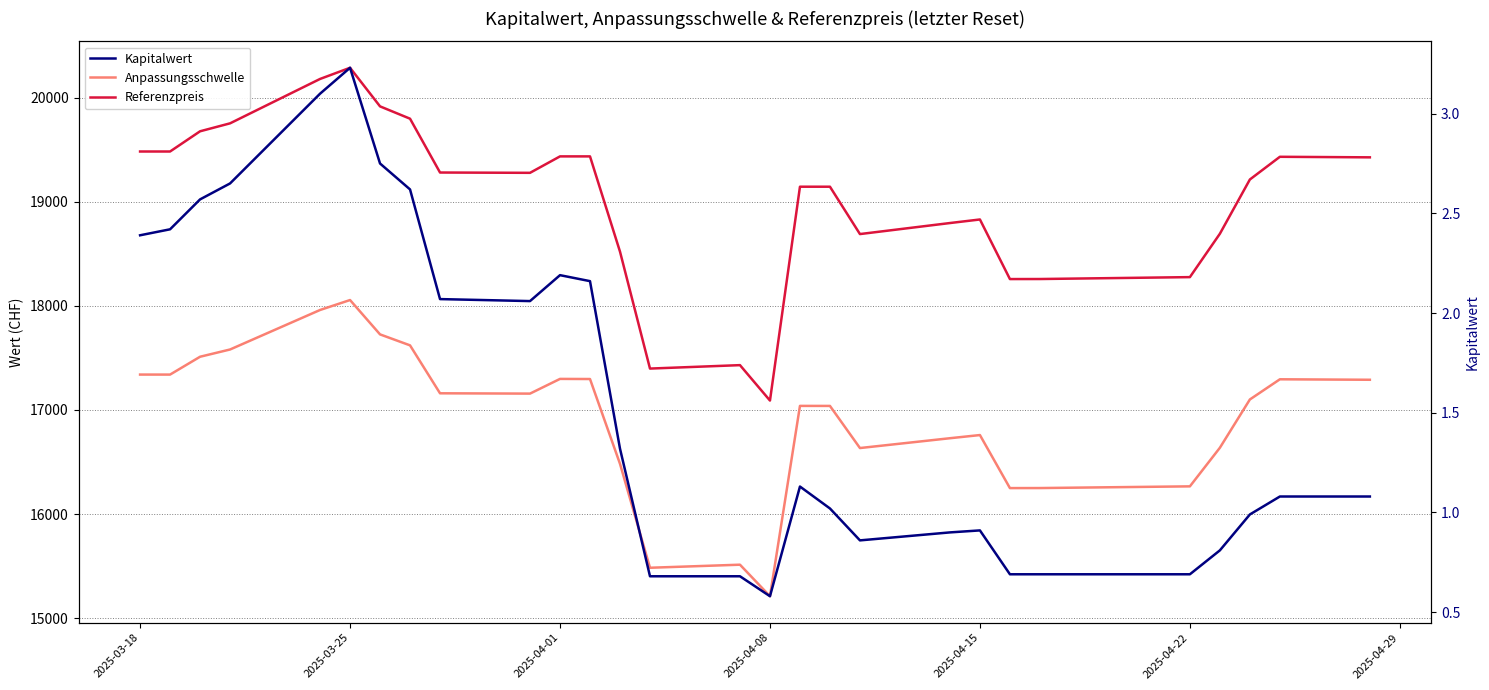

Which series has the largest total across all categories?

Referenzpreis